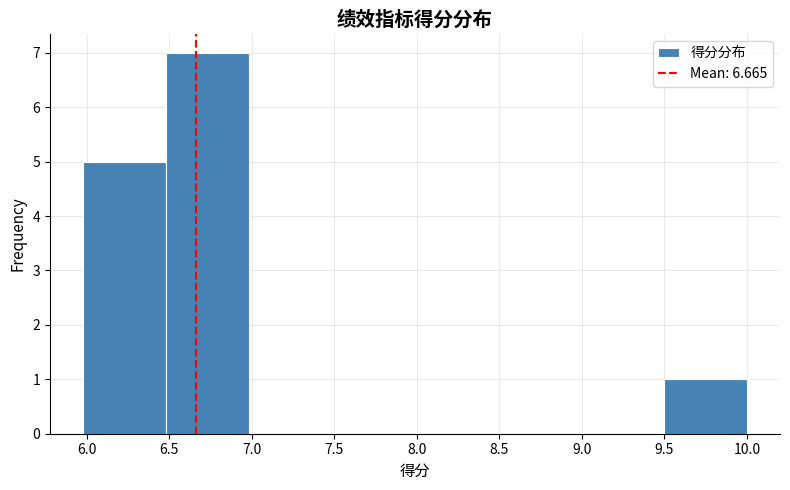

Reading left to right, transcribe this chart: for each bar, give the range it covers on the x-axis and its height. Neither the bar edges nor the heights are printed on the chart, so give them approximately, as read against the axes.

6.0 to 6.5: 5
6.5 to 7.0: 7
7.0 to 7.5: 0
7.5 to 8.0: 0
8.0 to 8.5: 0
8.5 to 9.0: 0
9.0 to 9.5: 0
9.5 to 10.0: 1